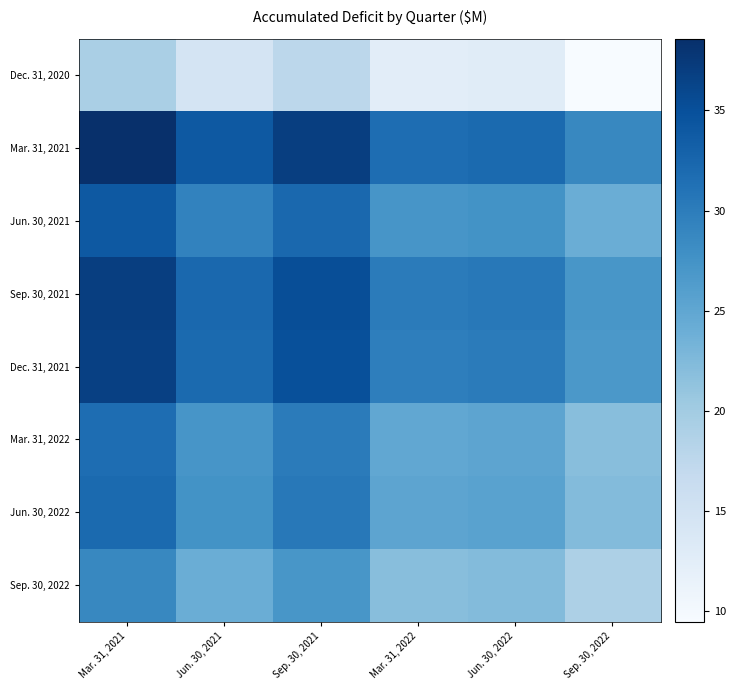

Which has a higher value, Jun. 30, 2022 or Jun. 30, 2021?

Jun. 30, 2021